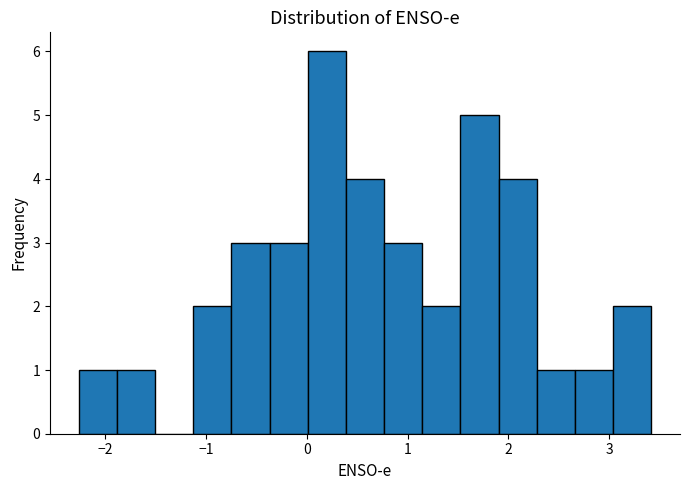

Read against the x-axis, roughly where is the centre of the tallest bar?

0.2